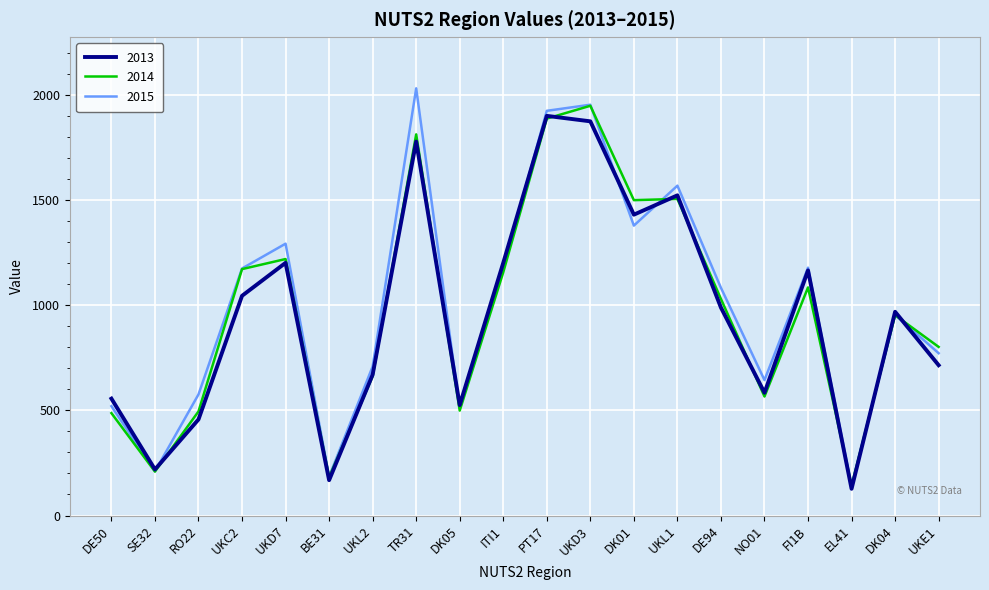

Where is the first local minimum for 2013?

SE32